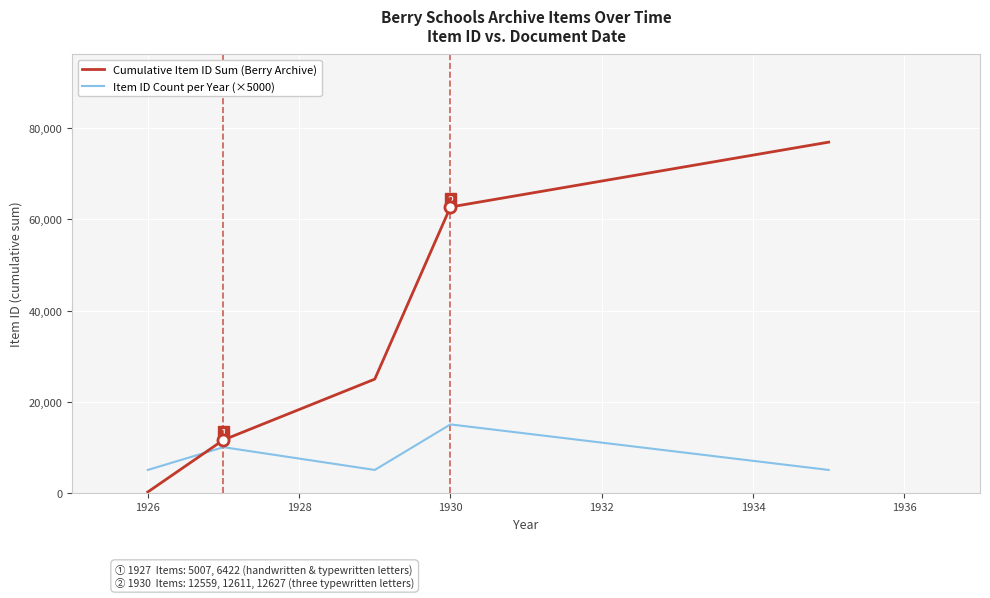

List the series in order of their overall mean, highest first.

Cumulative Item ID Sum (Berry Archive), Item ID Count per Year (×5000)